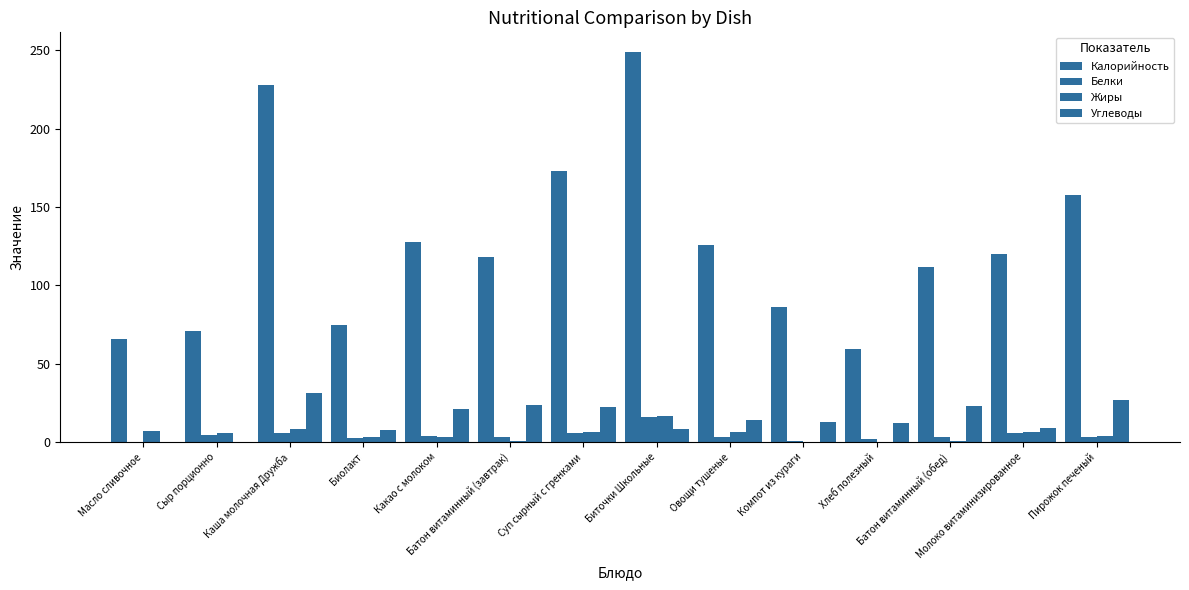

What is the difference between the highest and lowest values at Молоко витаминизированное?

114.0